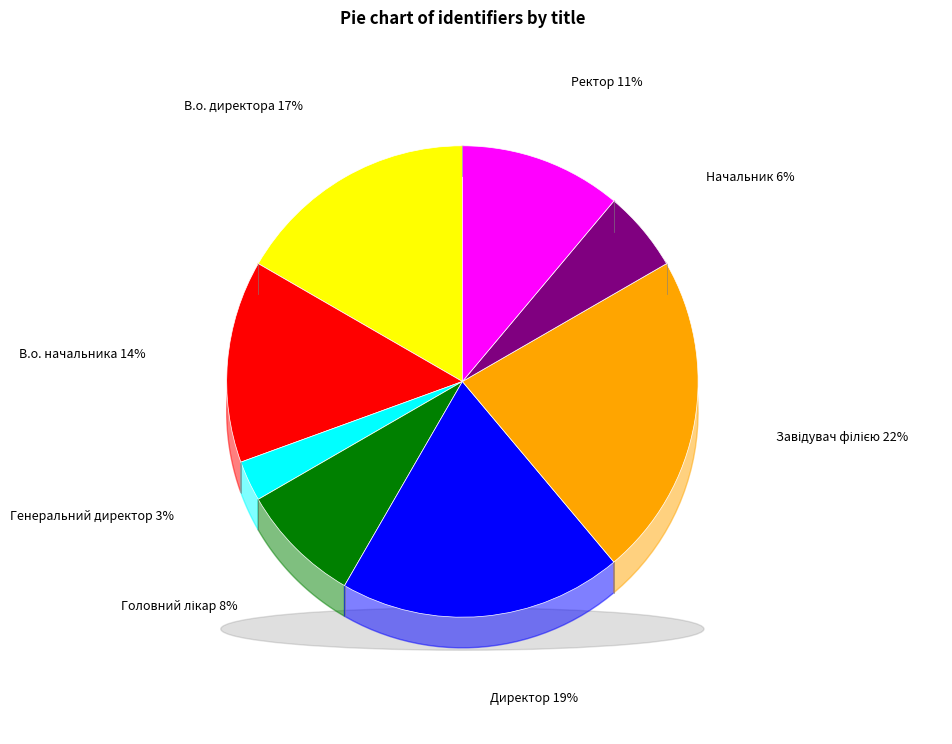

True or false: Головний лікар accounts for 1% of the total.

False